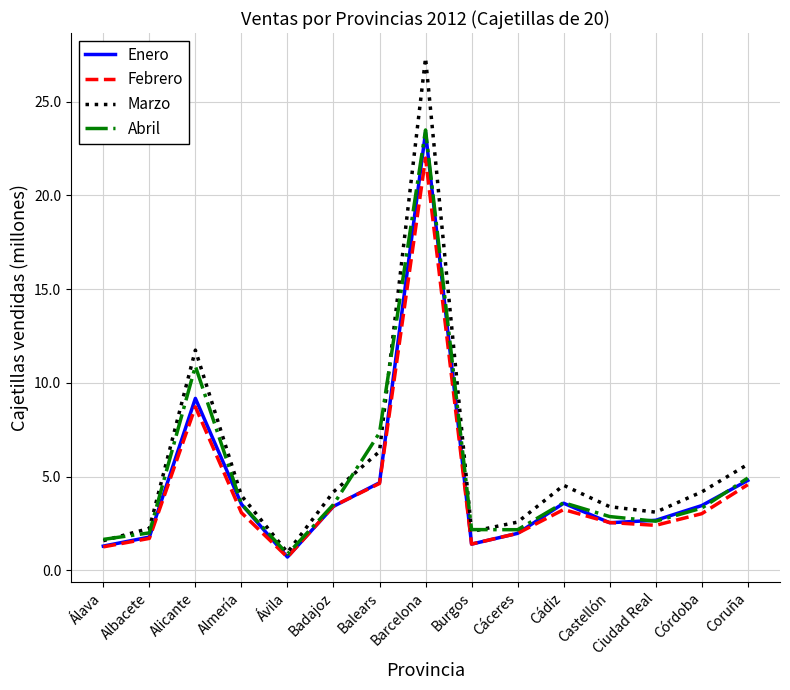

The value of Abril at Cáceres is 2.2. True or false?

True